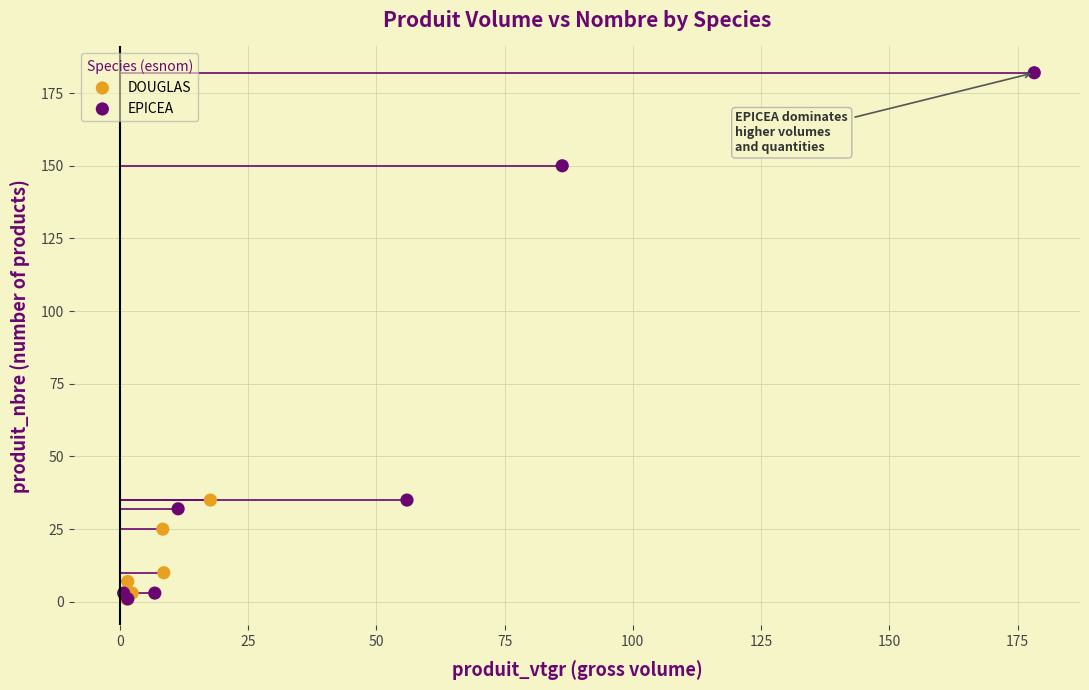

Which series contains the highest Y value?

EPICEA